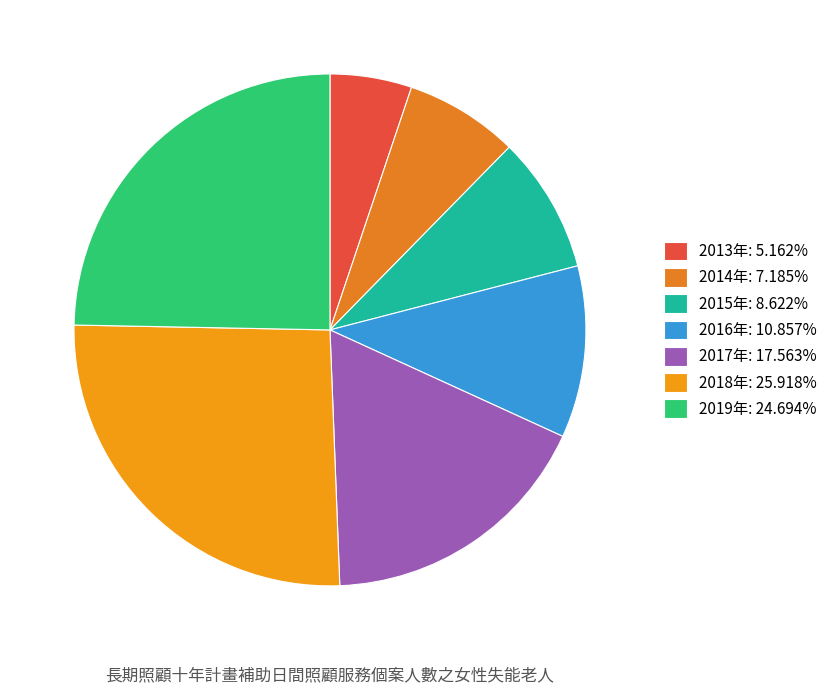

Rank the categories by value from lowest to highest.

2013年, 2014年, 2015年, 2016年, 2017年, 2019年, 2018年